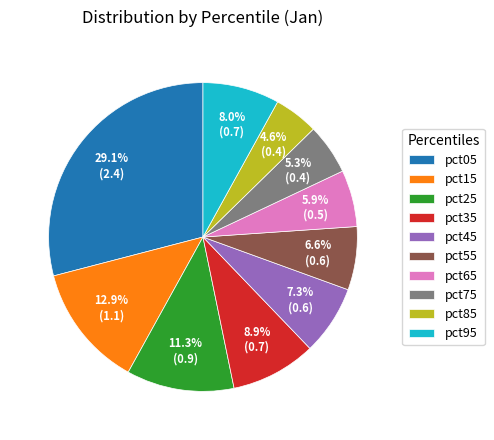

Which has a higher value, pct45 or pct85?

pct45